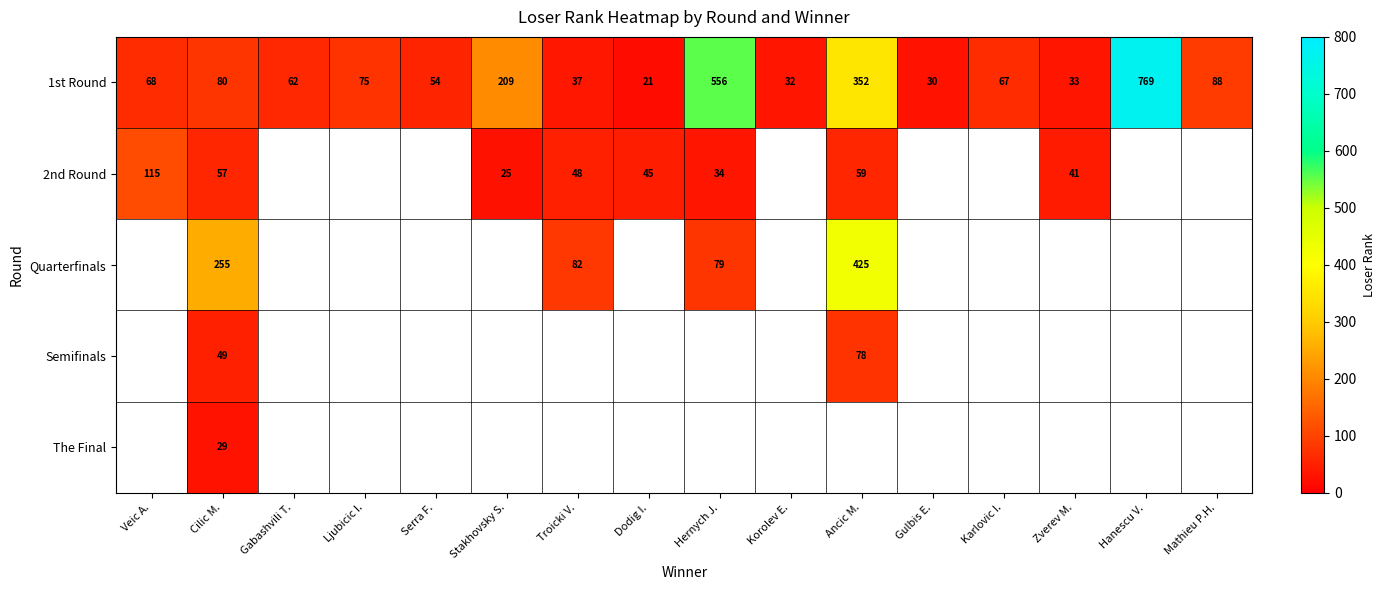

List the labels in order of 1st Round value, smallest first.

Dodig I., Gulbis E., Korolev E., Zverev M., Troicki V., Serra F., Gabashvili T., Karlovic I., Veic A., Ljubicic I., Cilic M., Mathieu P.H., Stakhovsky S., Ancic M., Hernych J., Hanescu V.